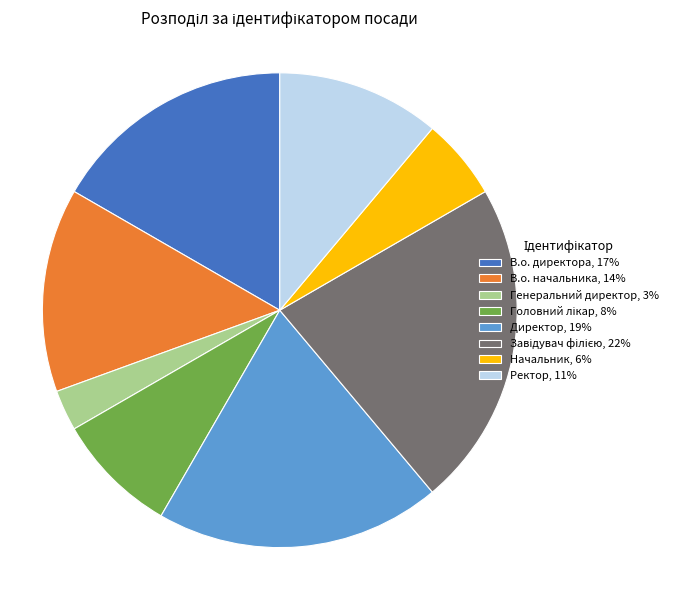

True or false: Генеральний директор, 3% accounts for 10% of the total.

False